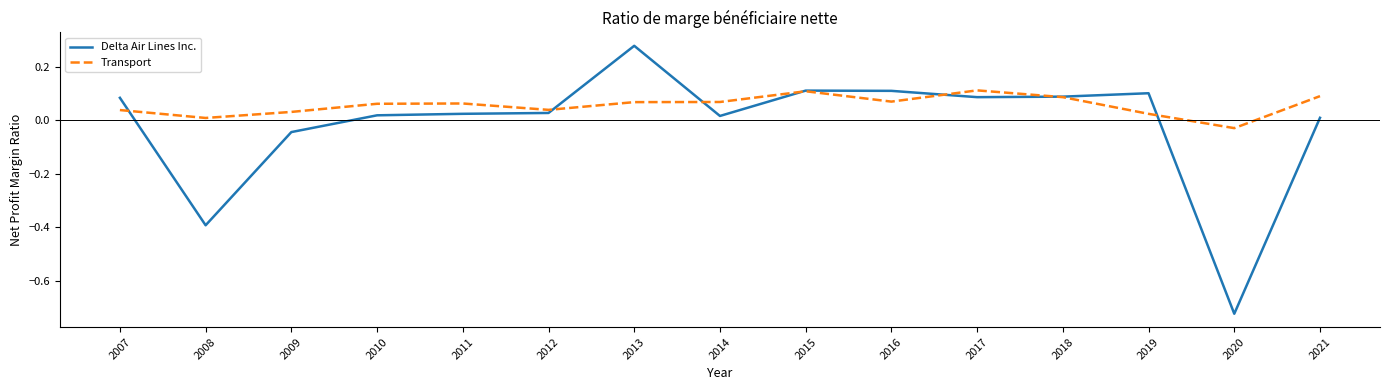

At how many categories does at least one series exceed 0?

14